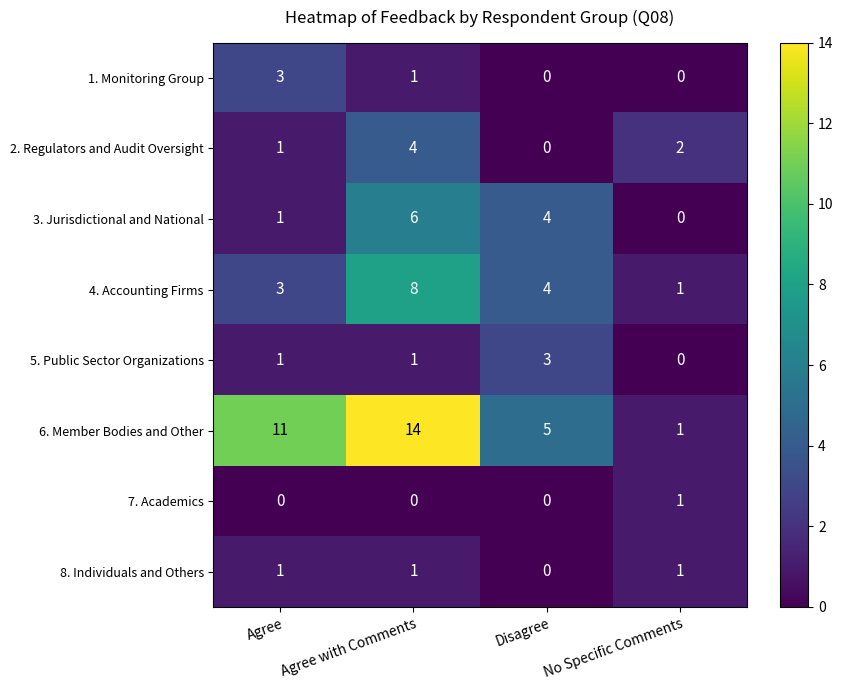

Is it true that 4. Accounting Firms equals 0 at No Specific Comments?

False